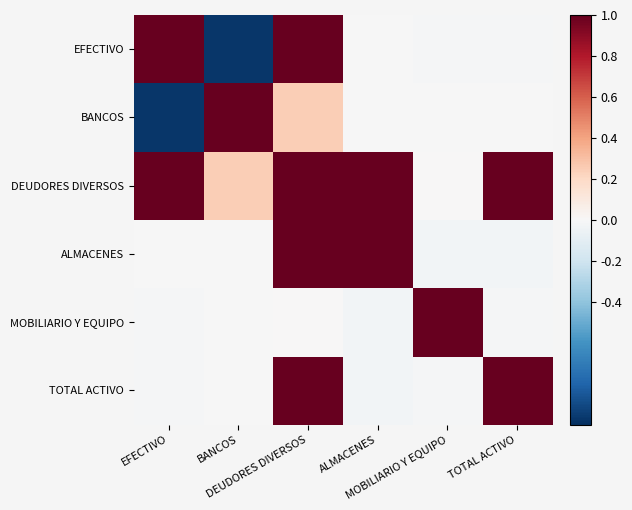

List the series in order of their peak value, lowest first.

EFECTIVO, BANCOS, DEUDORES DIVERSOS, ALMACENES, MOBILIARIO Y EQUIPO, TOTAL ACTIVO